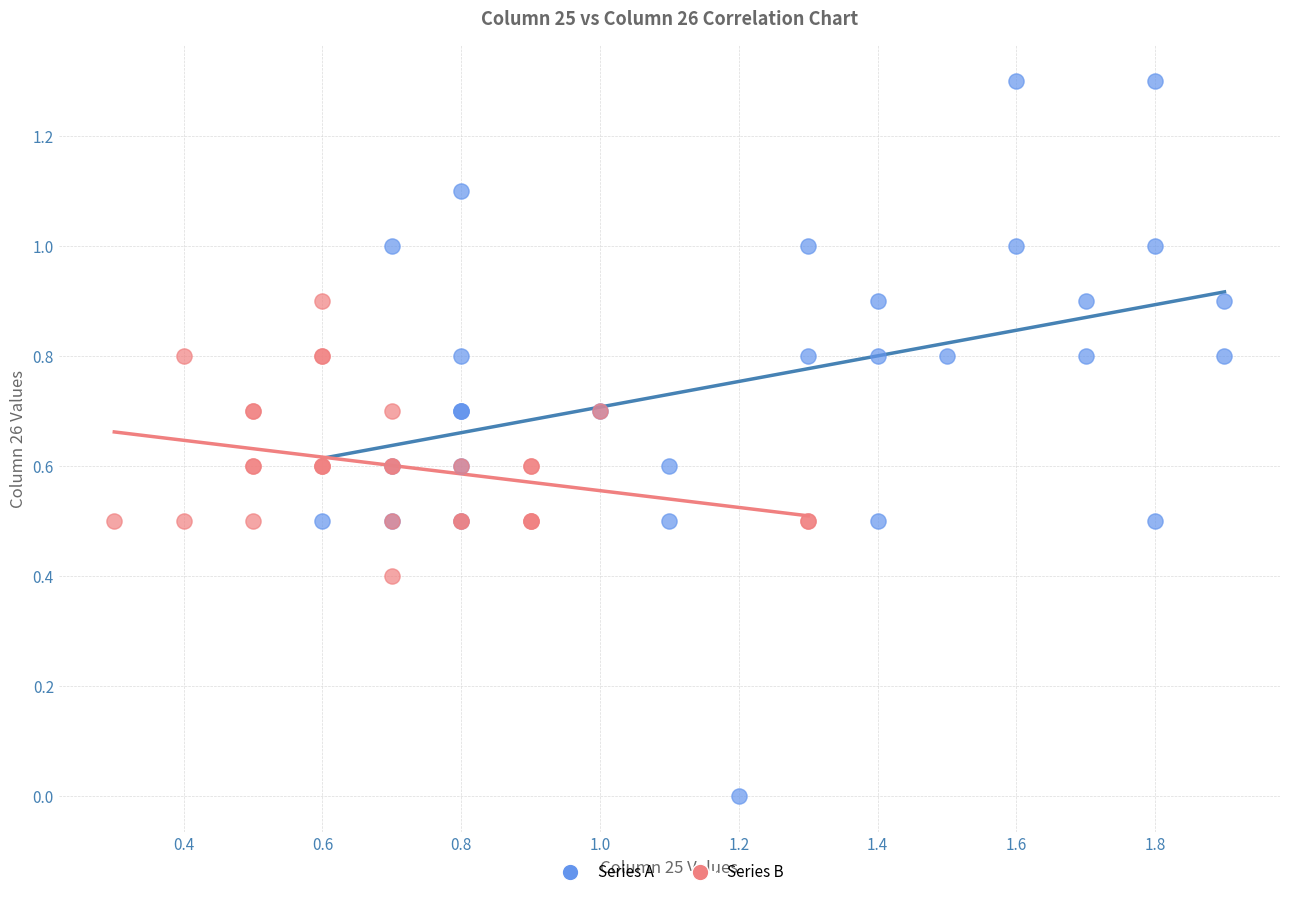

Which series contains the lowest Y value?

Series A